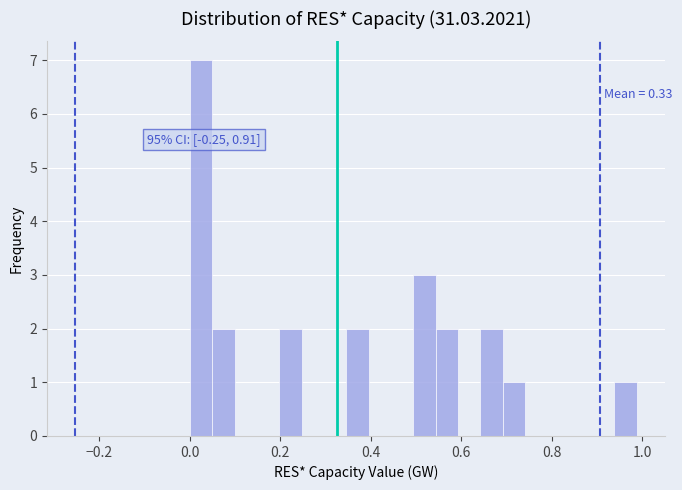

Read against the x-axis, roughly where is the centre of the tallest bar?

0.02